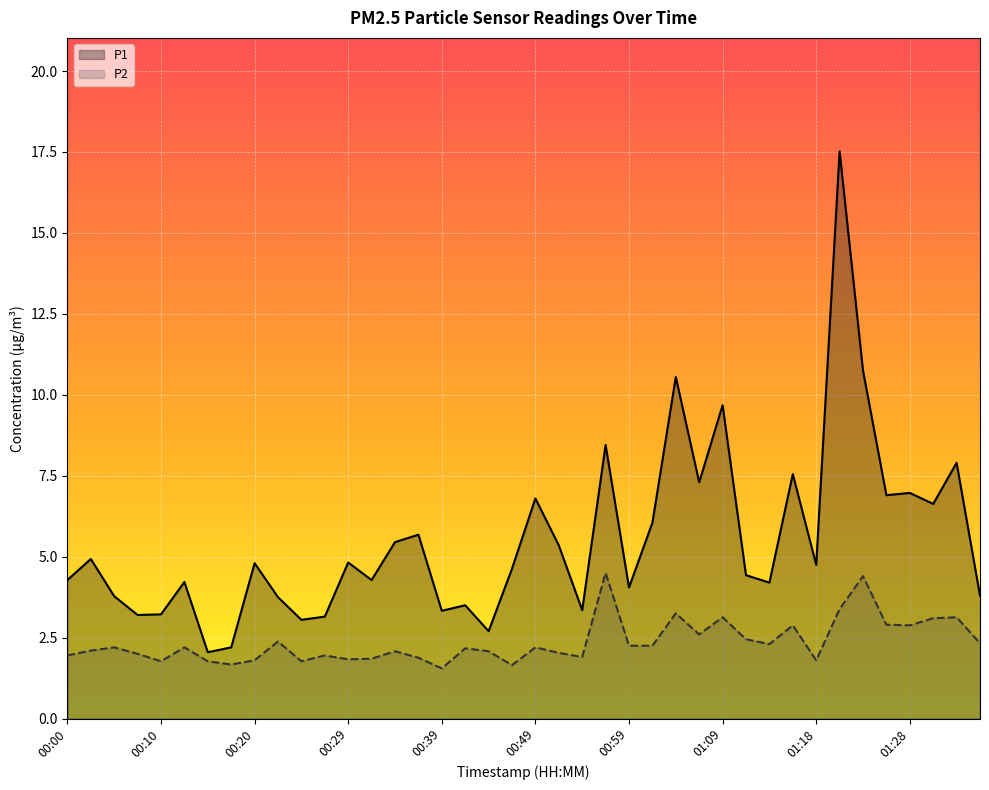

Which has a higher value, 00:47 or 01:01?

01:01